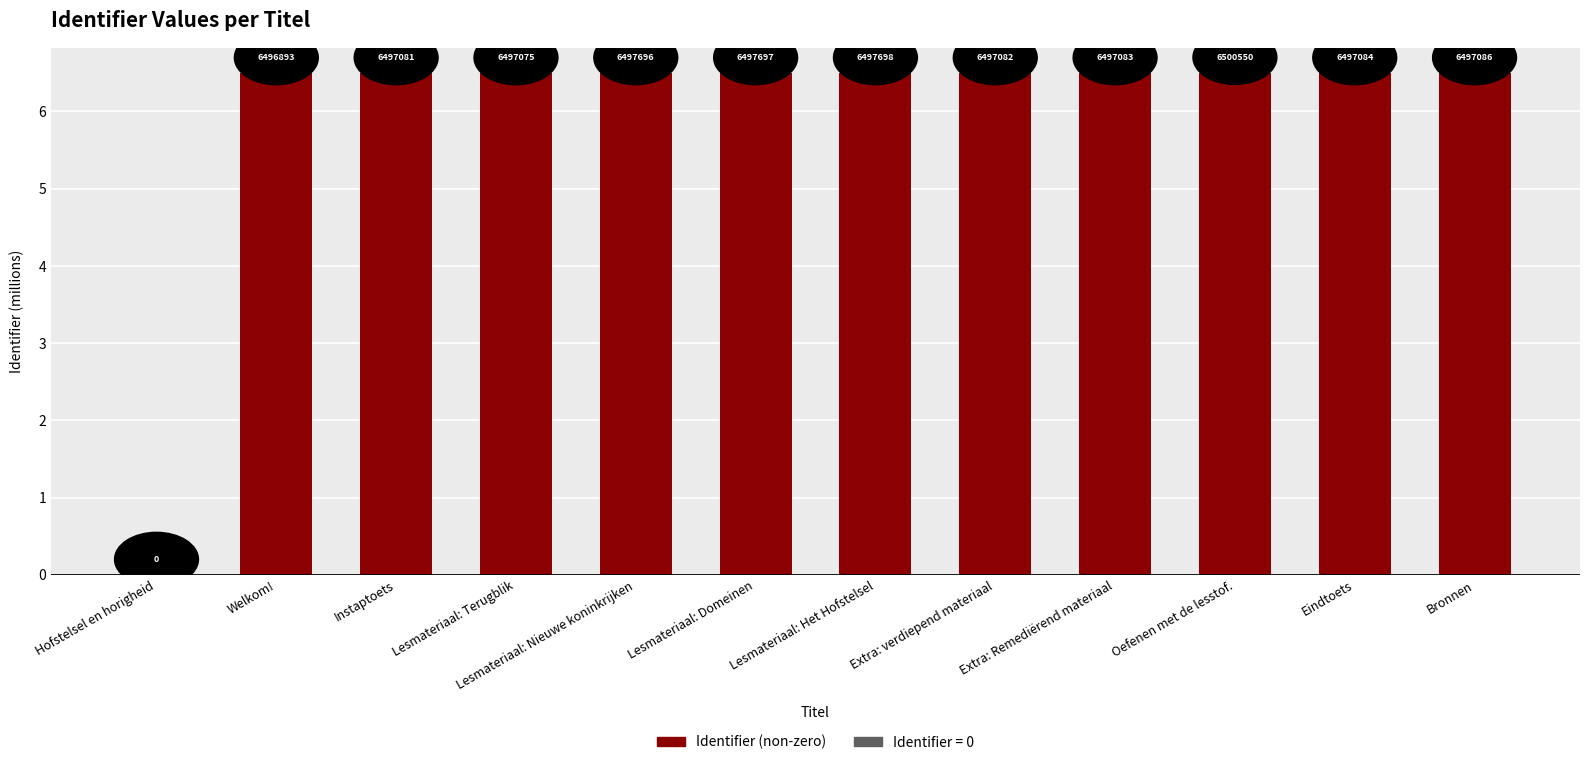

True or false: the data shows 6.5 at Lesmateriaal: Domeinen.

True